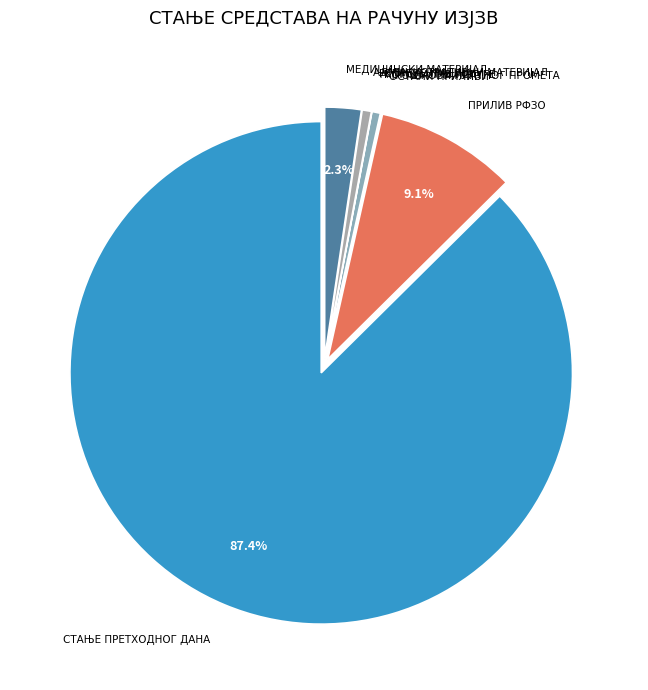

The ПРИЛИВ РФЗО slice represents 1% of the pie. True or false?

False